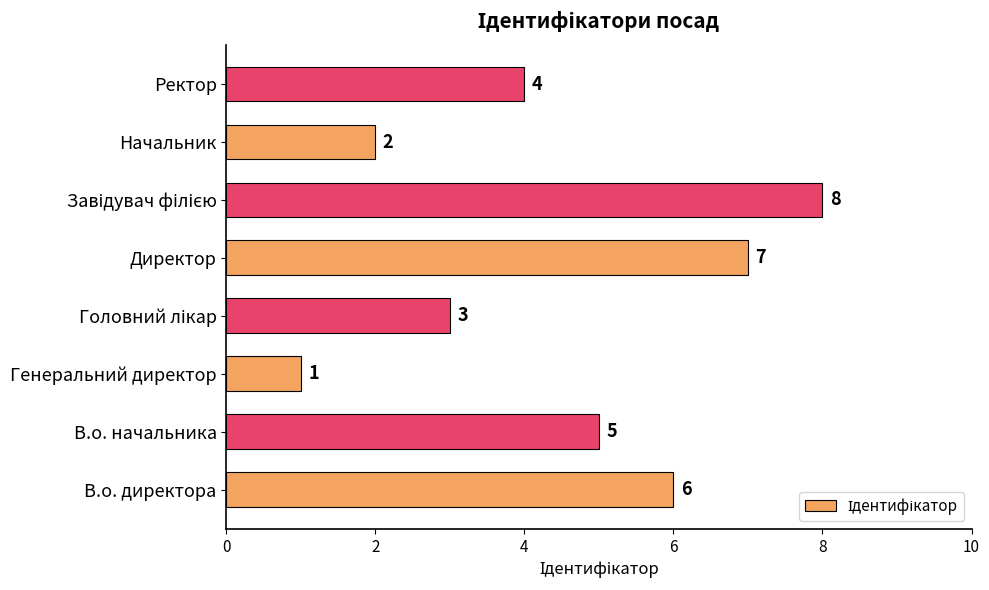

Reading top to bottom, list all the values displayed in this chart.

4	2	8	7	3	1	5	6